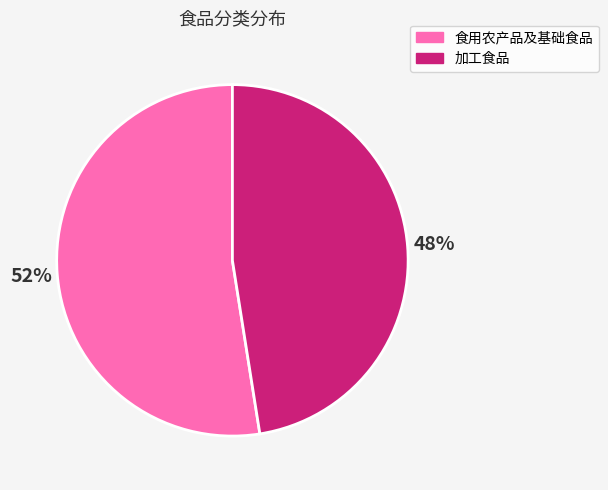

What is the largest slice in the pie chart?

食用农产品及基础食品